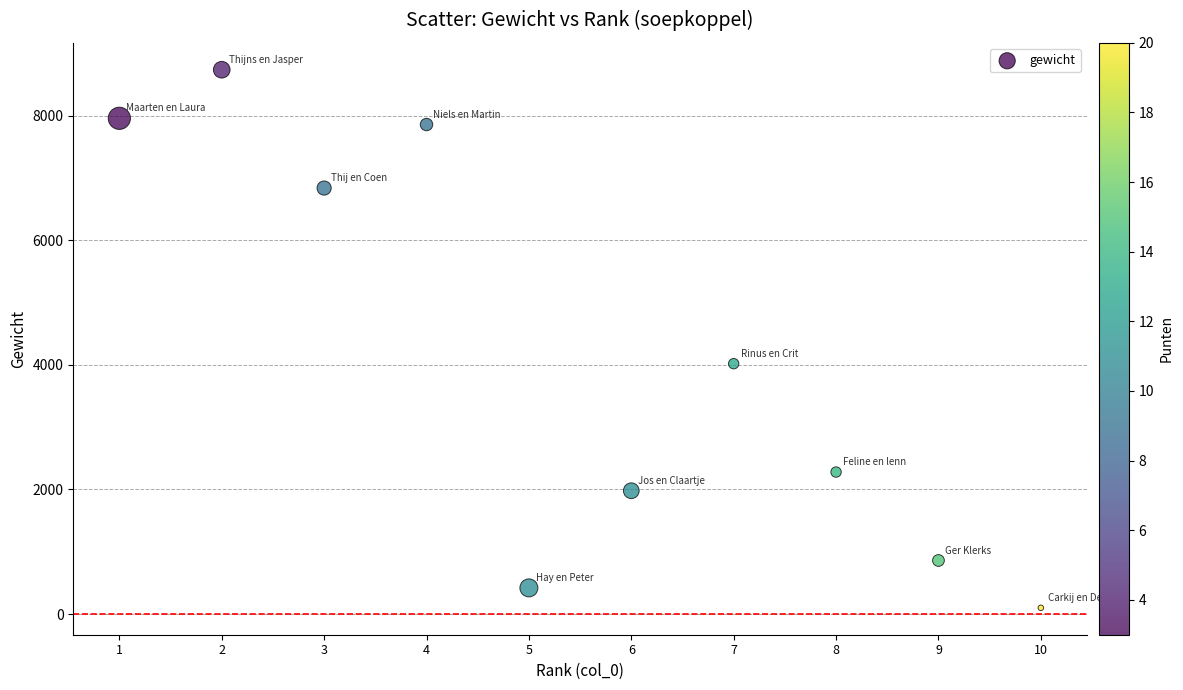

What is the range of X values (max minus min)?

9